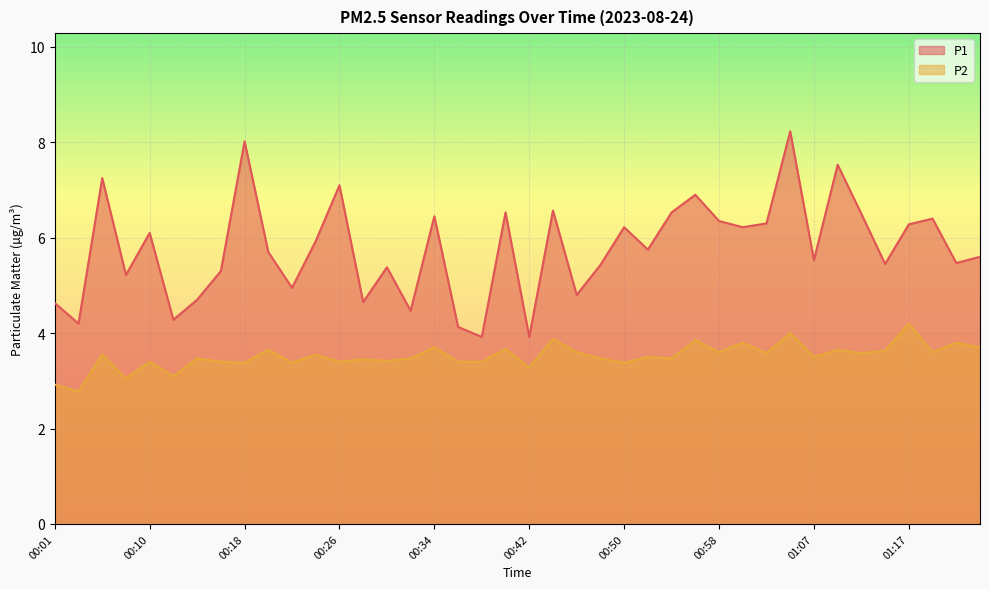

How many interior local peaks does the P1 series have?

13